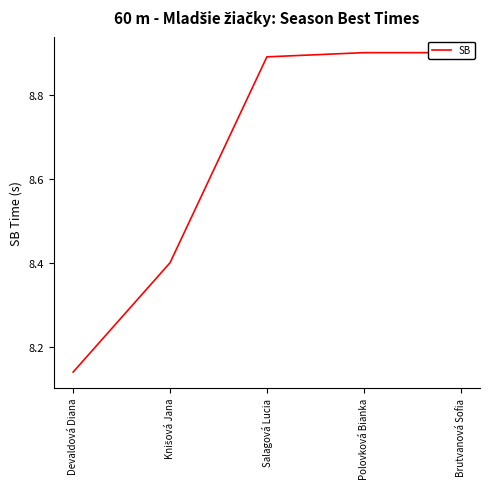

Which label corresponds to the smallest value in the chart?

Devaldová Diana